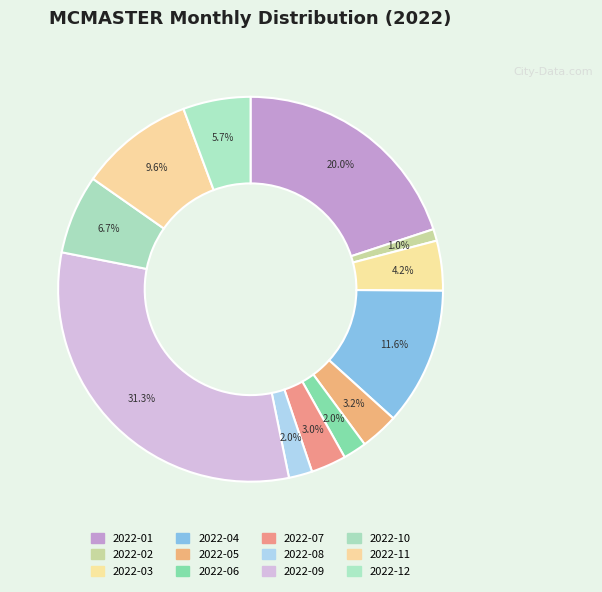

How many segments does this pie chart have?

12